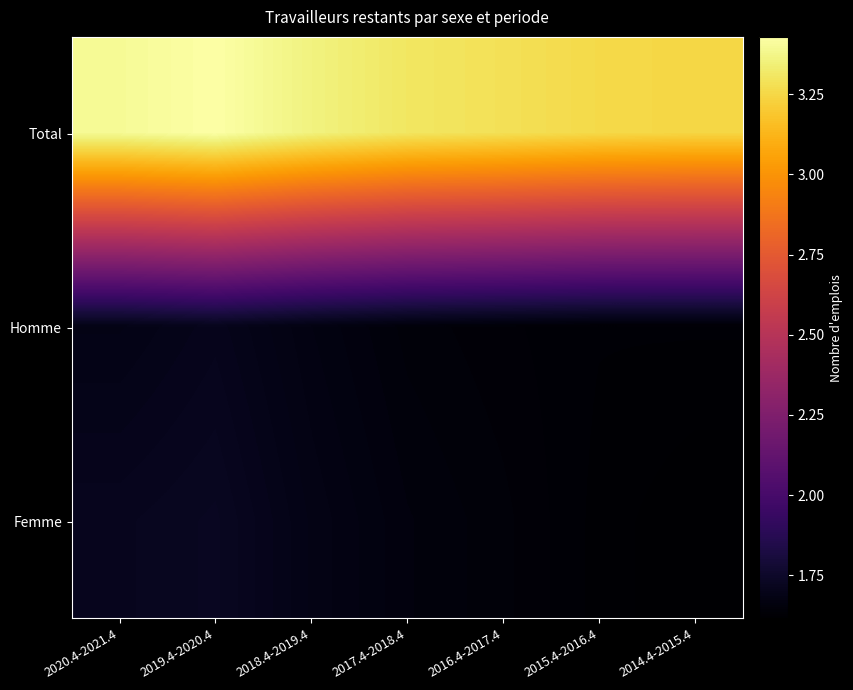

Which series has the widest spread of values?

Total